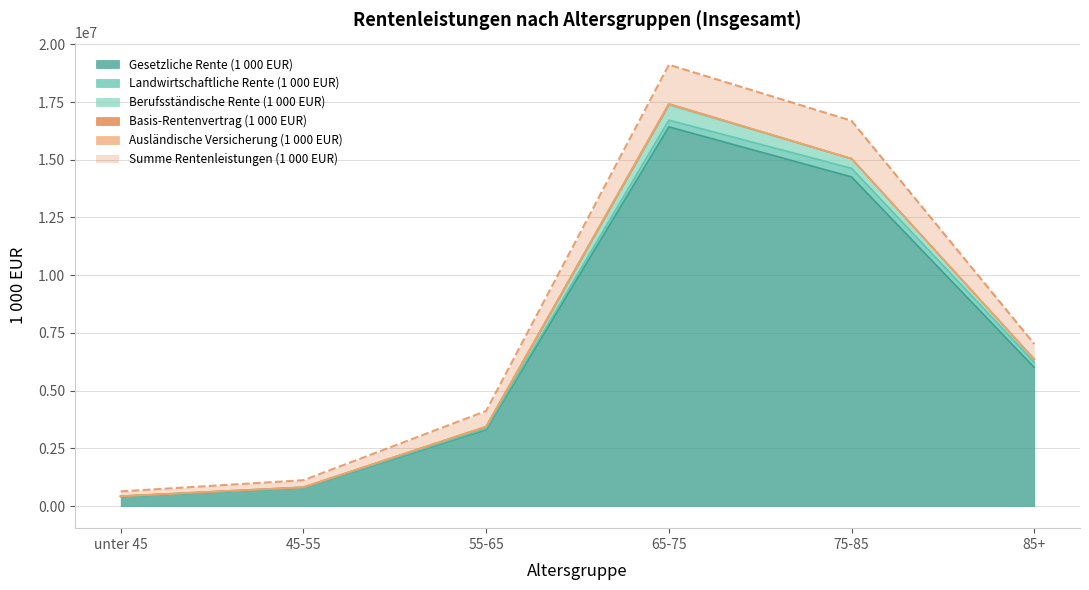

How many interior local peaks does the Berufsständische Rente (1 000 EUR) series have?

1